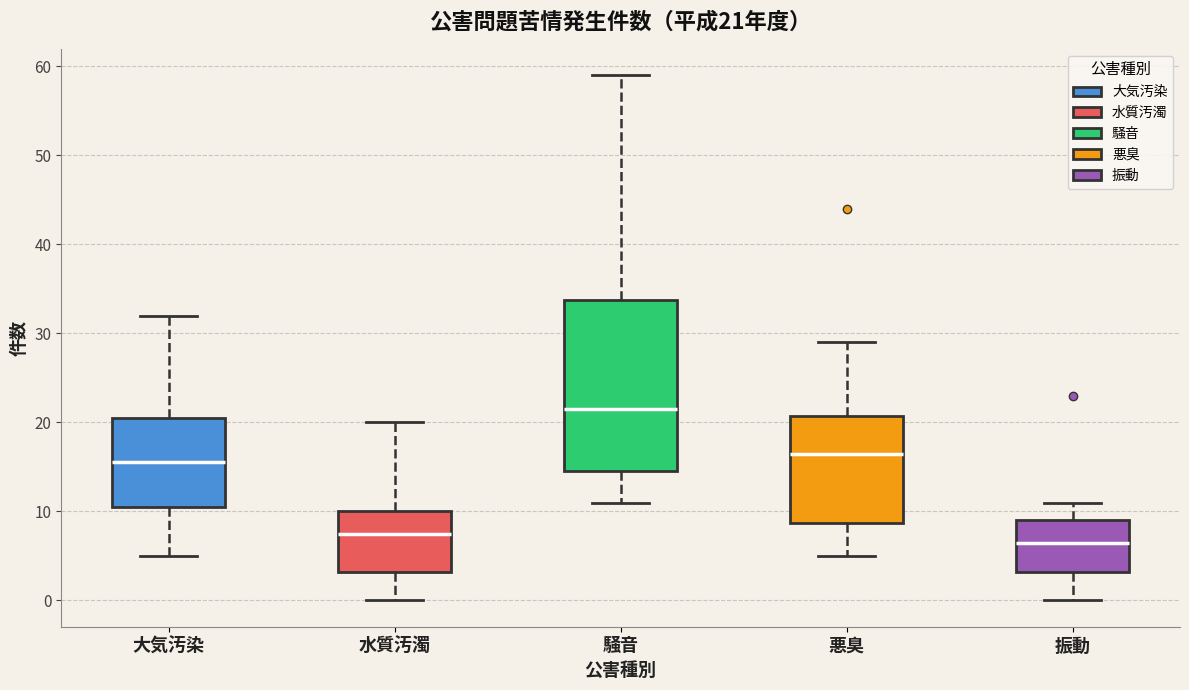

Which box has the lowest median line?

振動